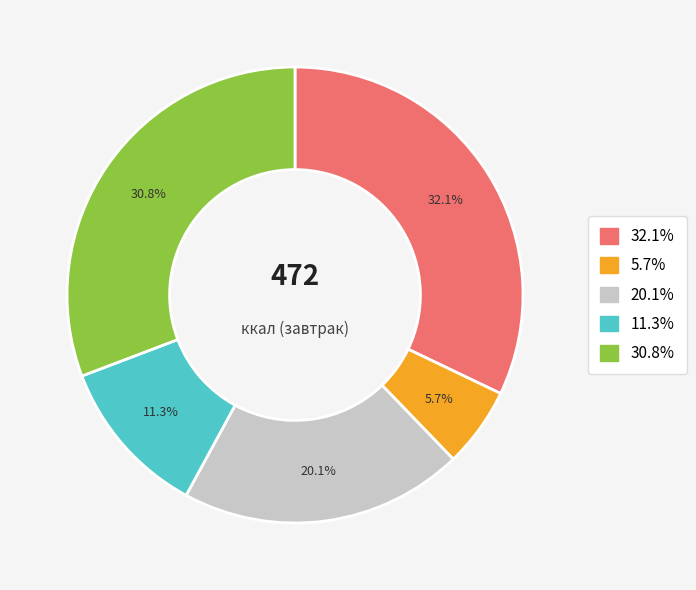

Is there any slice that represents more than half of the pie?

No